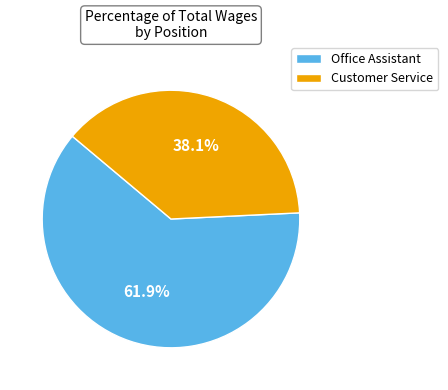

Which slice represents more than half of the pie?

Office Assistant